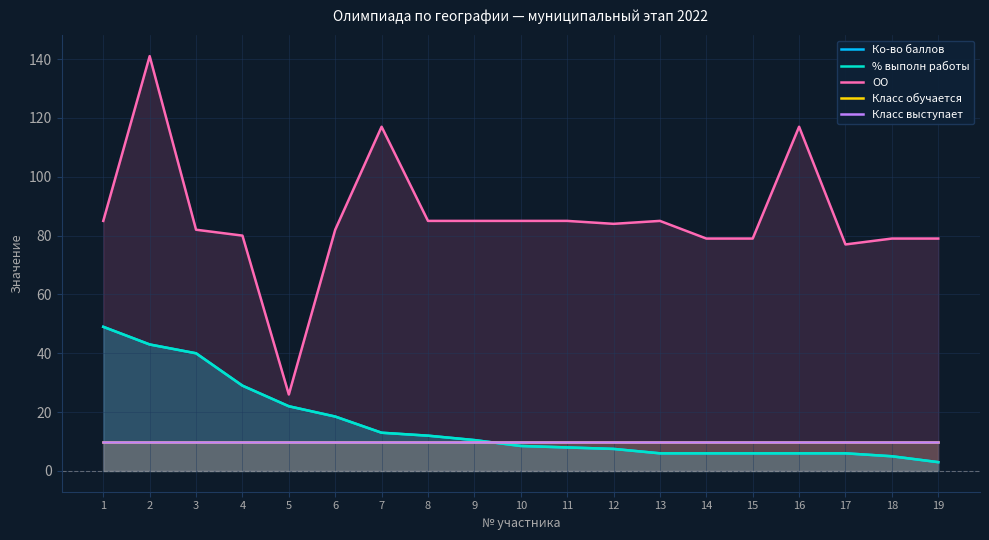

True or false: Ко-во баллов has more than 1 interior local peaks.

False